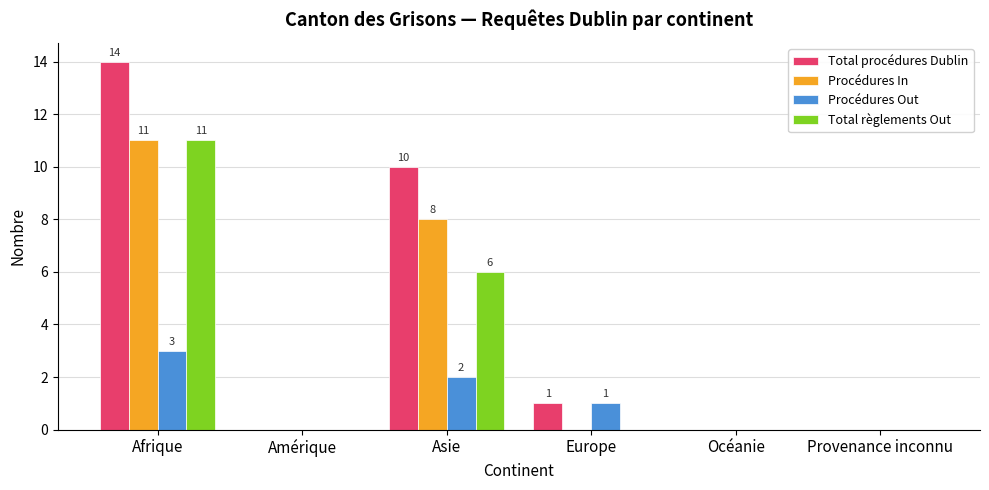

At which category does the chart reach its peak across all series?

Afrique